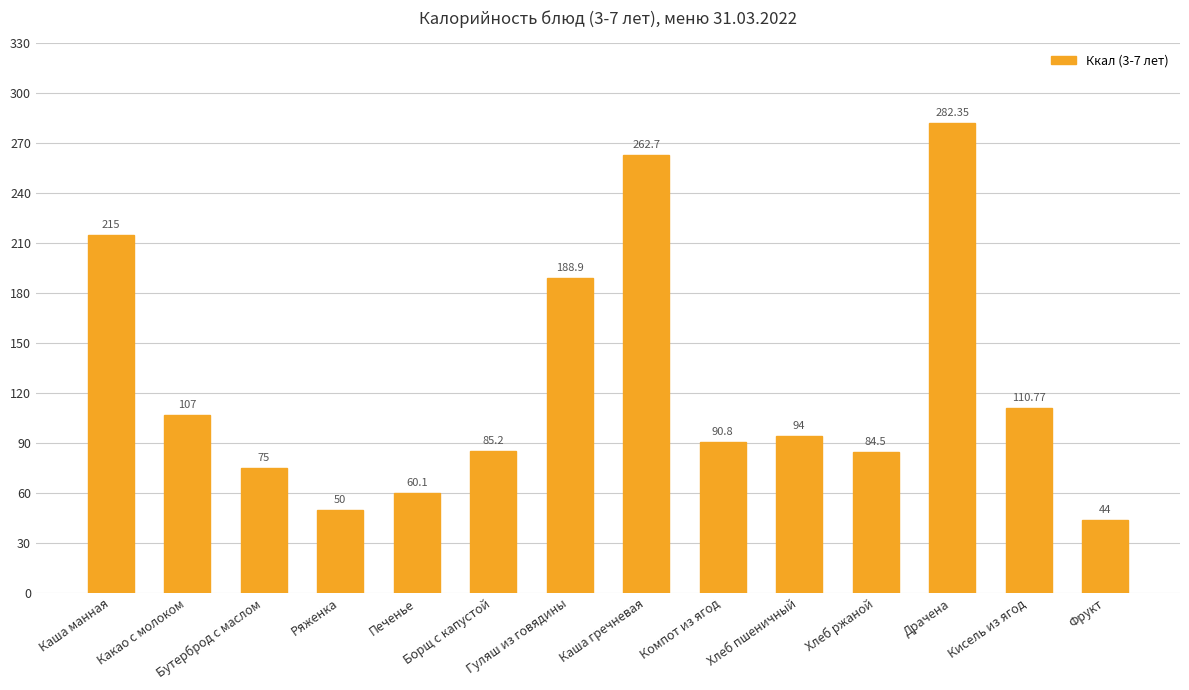

What is the maximum value shown in the chart?

282.4